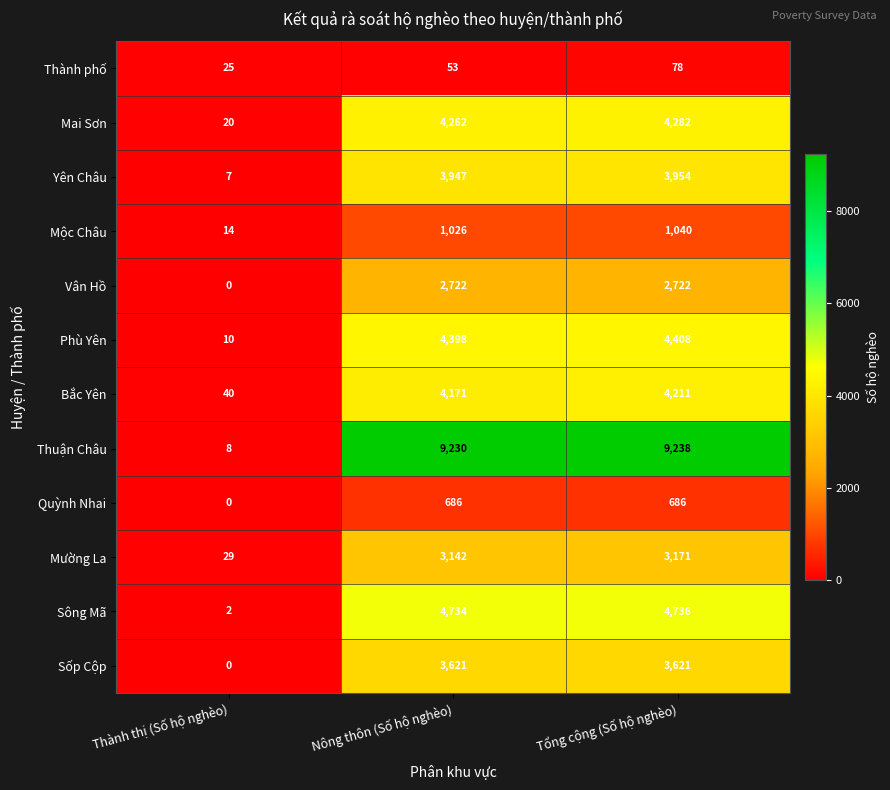

What is the difference between the maximum and minimum values in the Sốp Cộp series?

3621